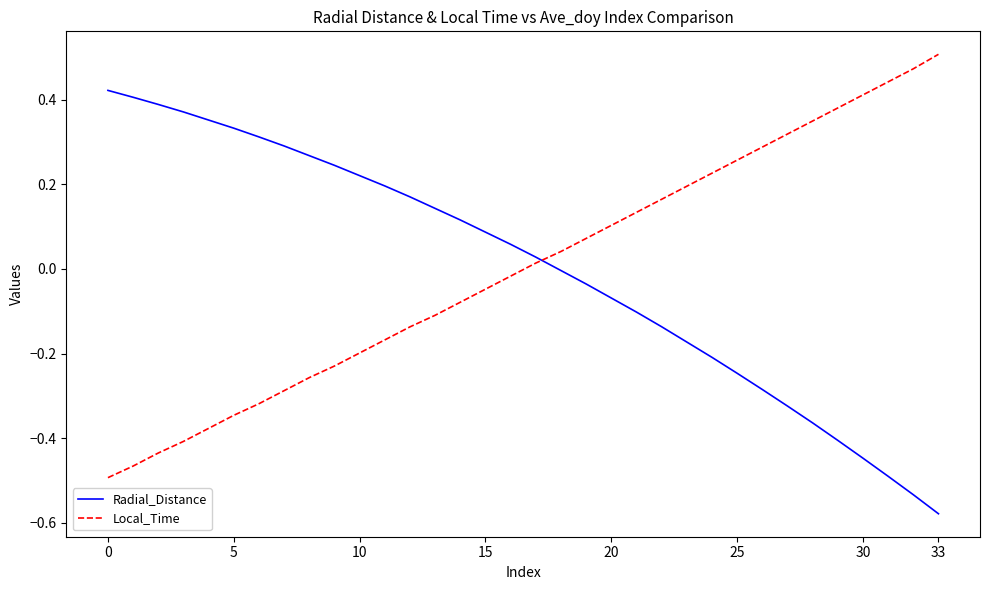

Rank the series by their maximum value, from highest to lowest.

Local_Time, Radial_Distance